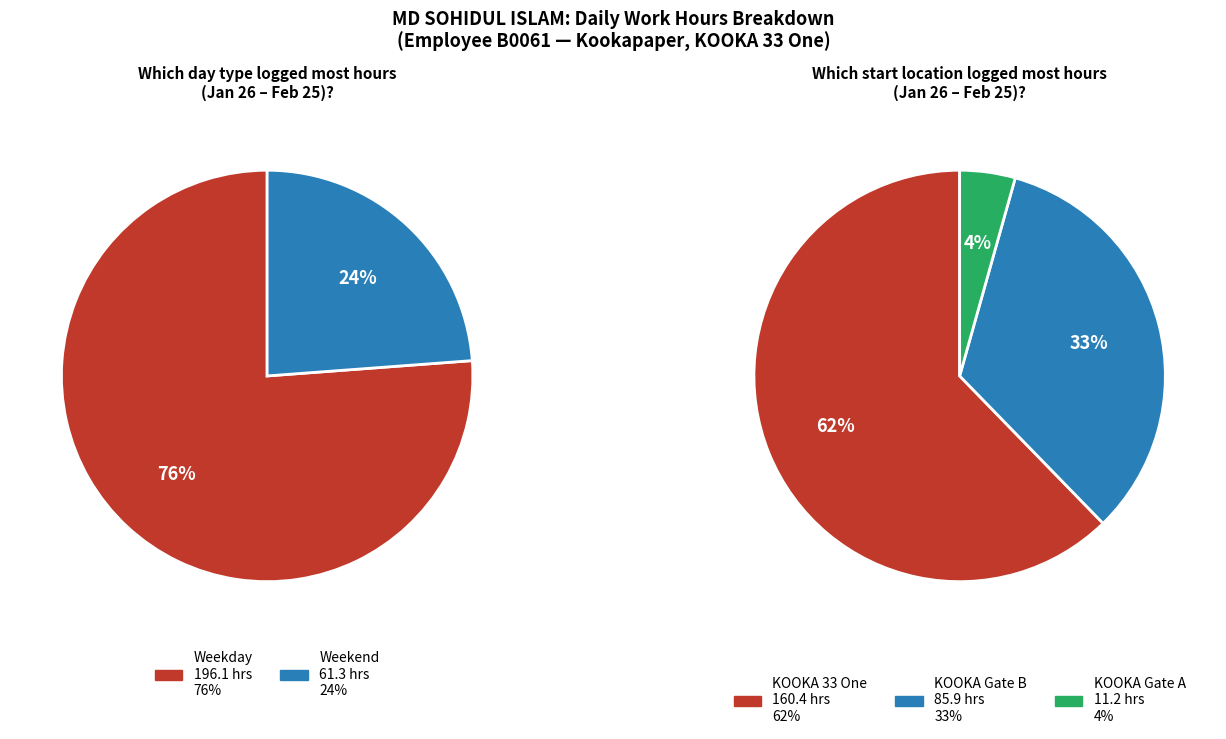

True or false: Tue_1 accounts for 1% of the total.

False